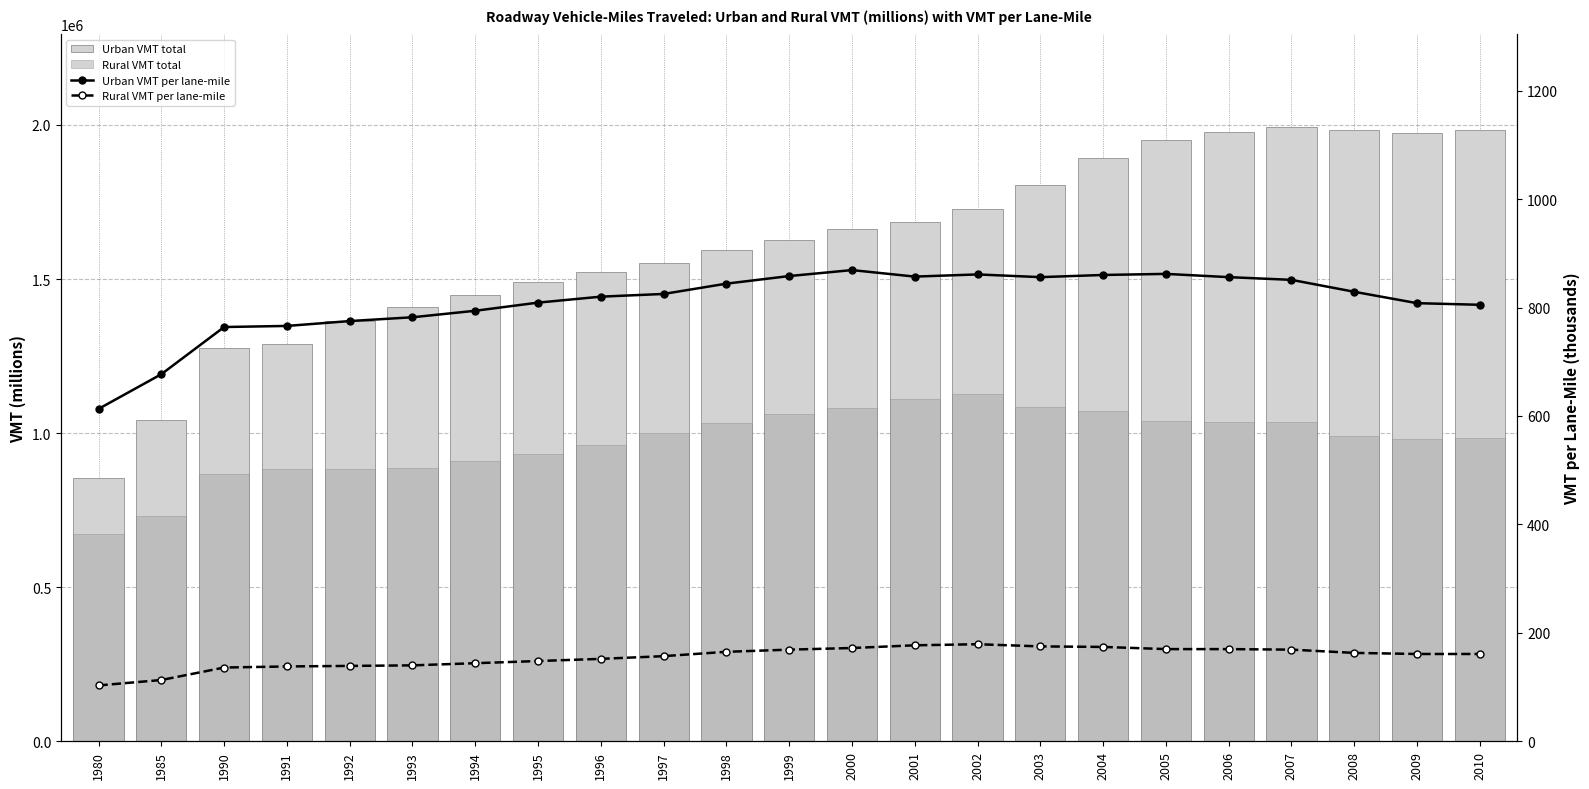

The Rural VMT per lane-mile series shows 303 at 2007. True or false?

False